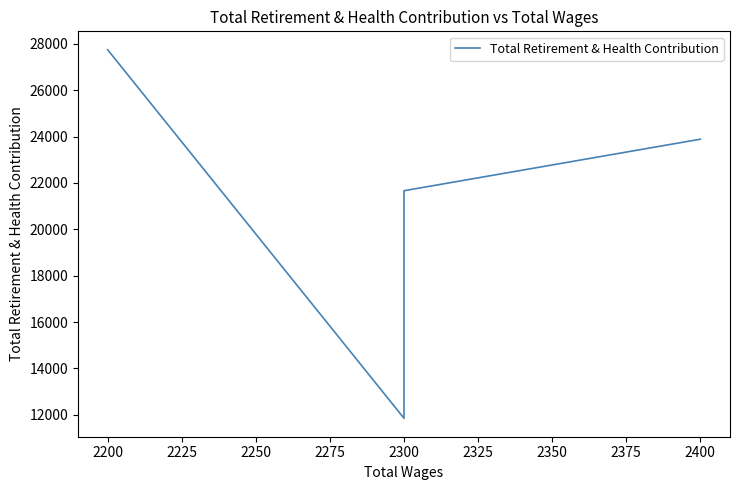

What is the average value?

21353